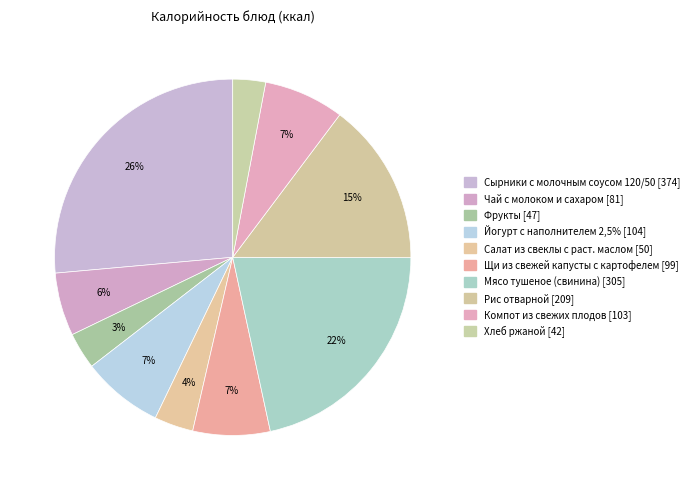

To the nearest percent, what is the difference between the largest and smallest slice percentages?

23%